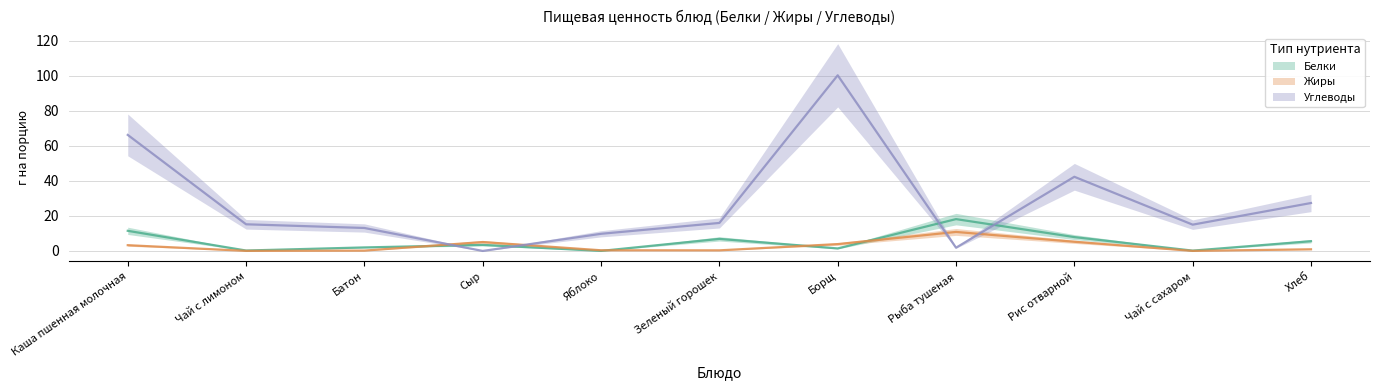

Which series has the largest total across all categories?

Углеводы